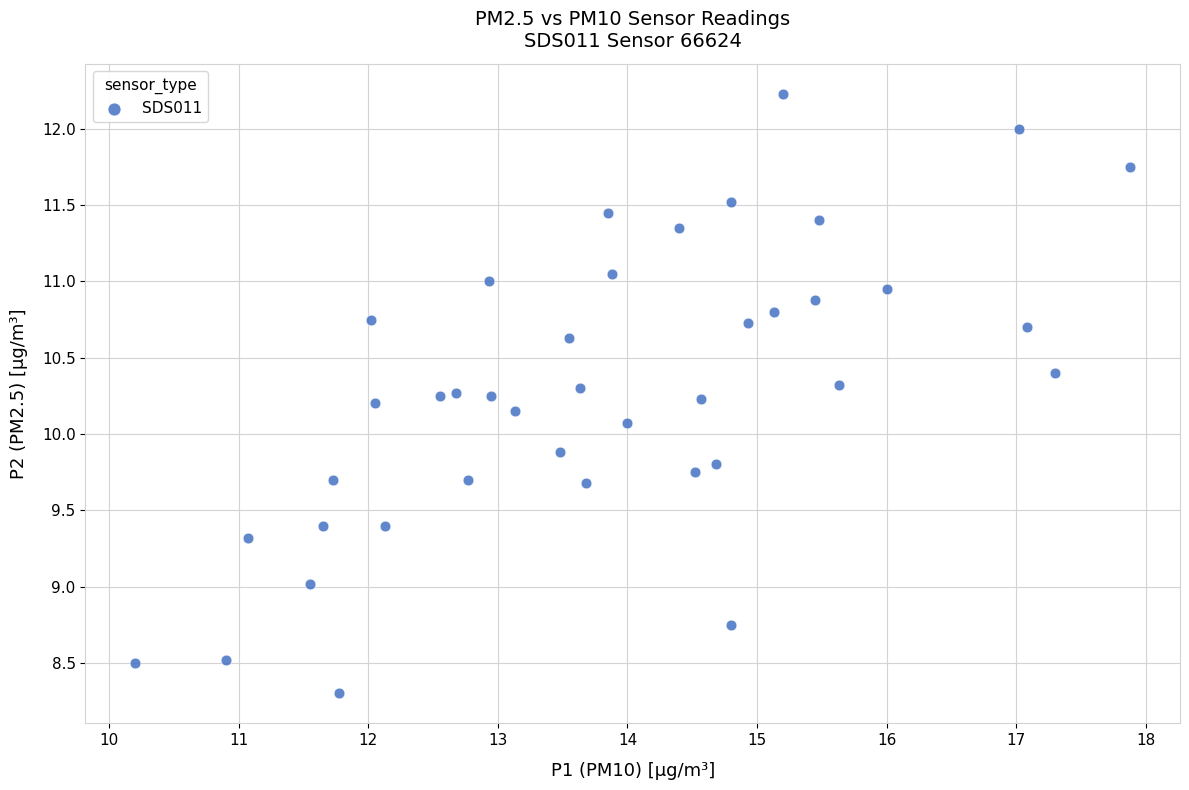

What is the range of X values (max minus min)?

7.7